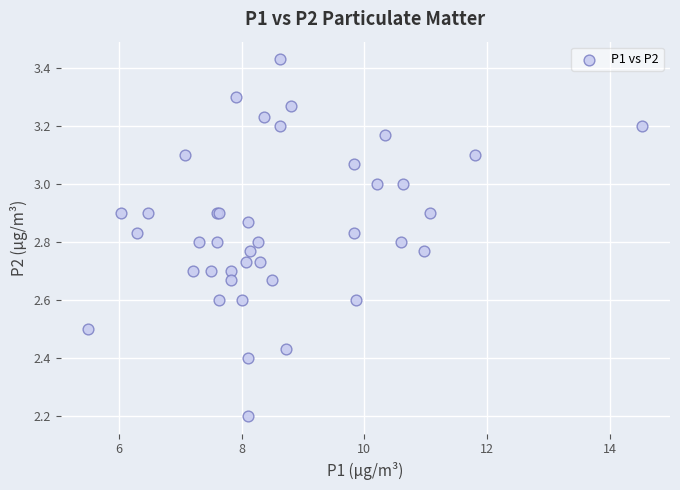

What Y value in the scatter plot is closest to 2?

2.2